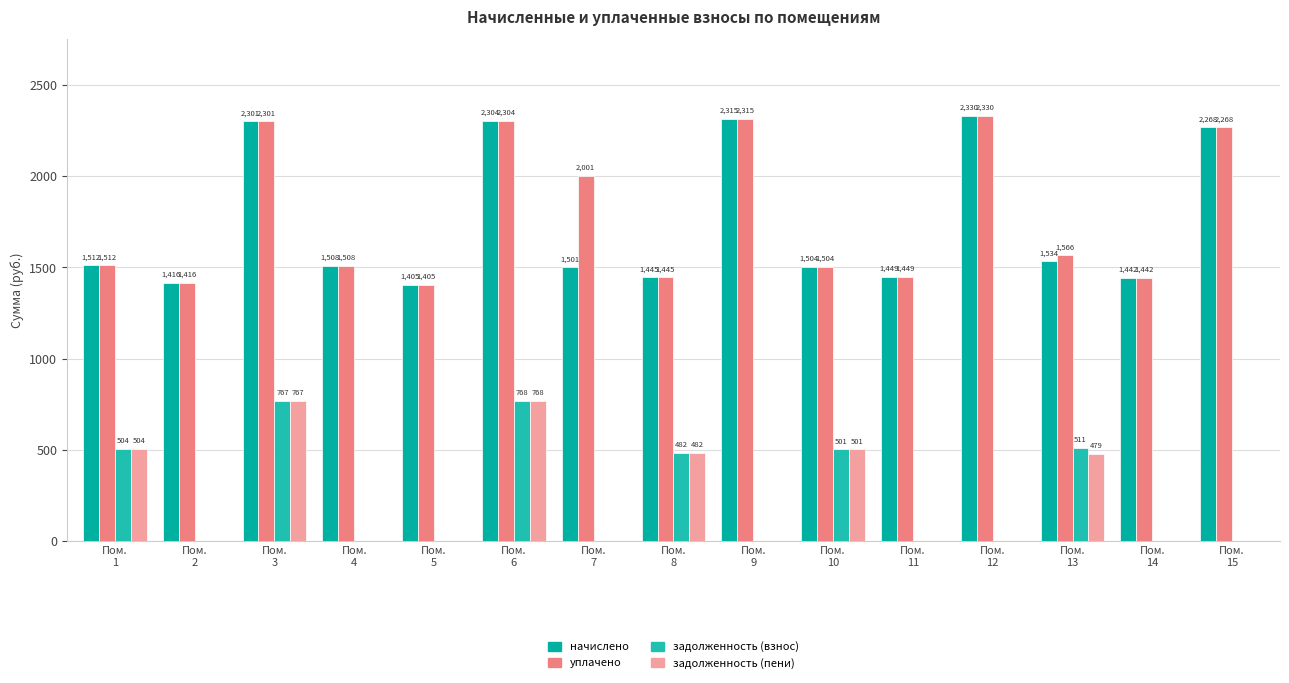

What is the difference between the начислено values at Пом.
5 and Пом.
13?

129.0